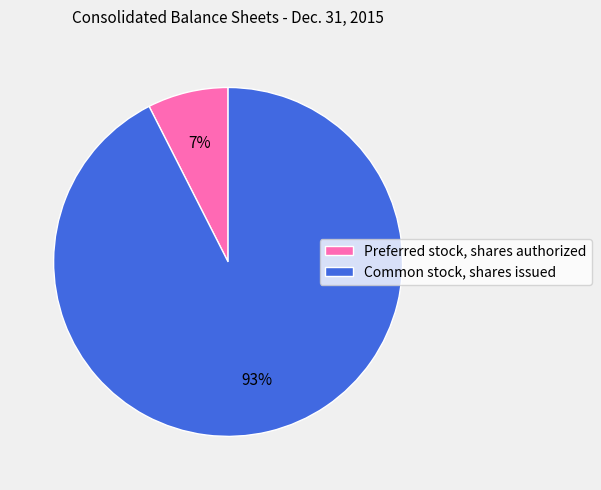

Do Common stock, shares issued and Preferred stock, shares authorized together represent more than half of the pie?

Yes